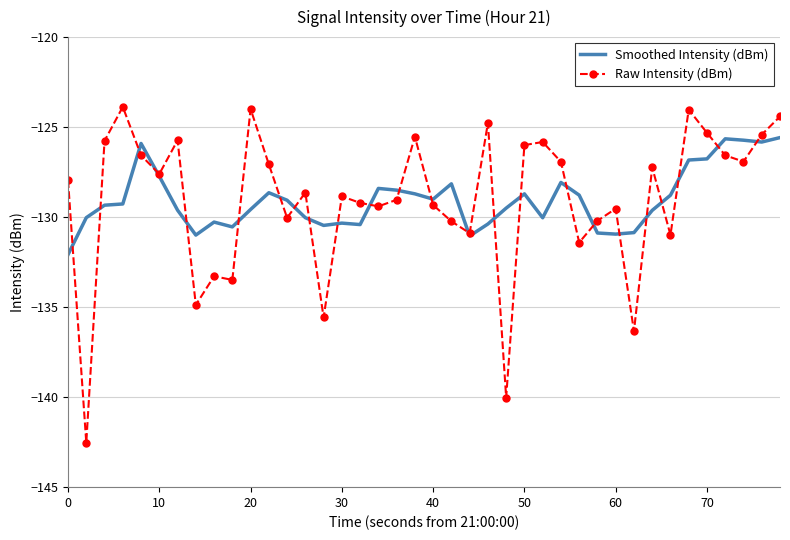

Which series has the largest range (max minus min)?

Raw Intensity (dBm)